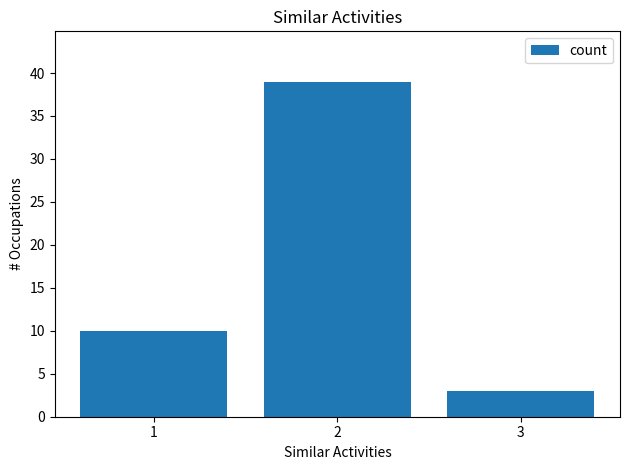

How many bars are there in total?

3